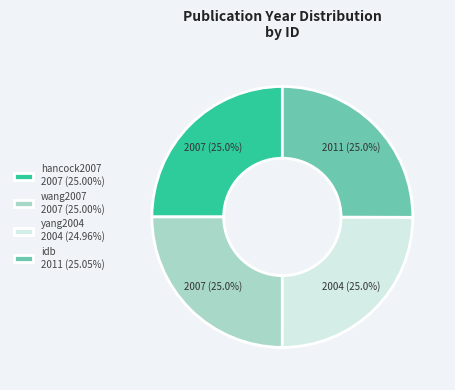

Count the number of slices in the pie.

4